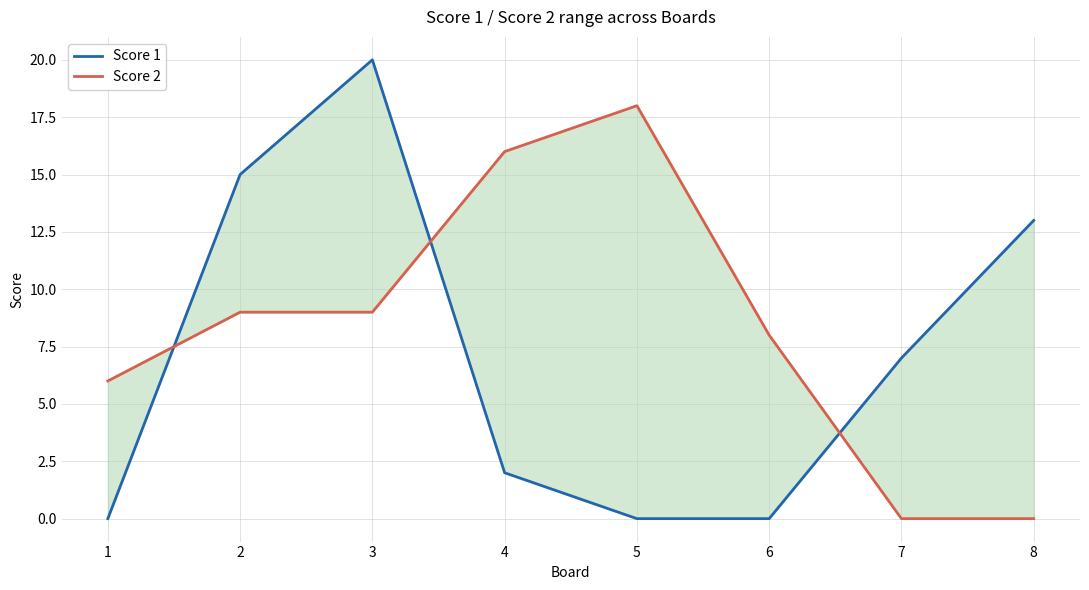

Is the value of Score 1 at 1 greater than the value of Score 2 at 7?

No